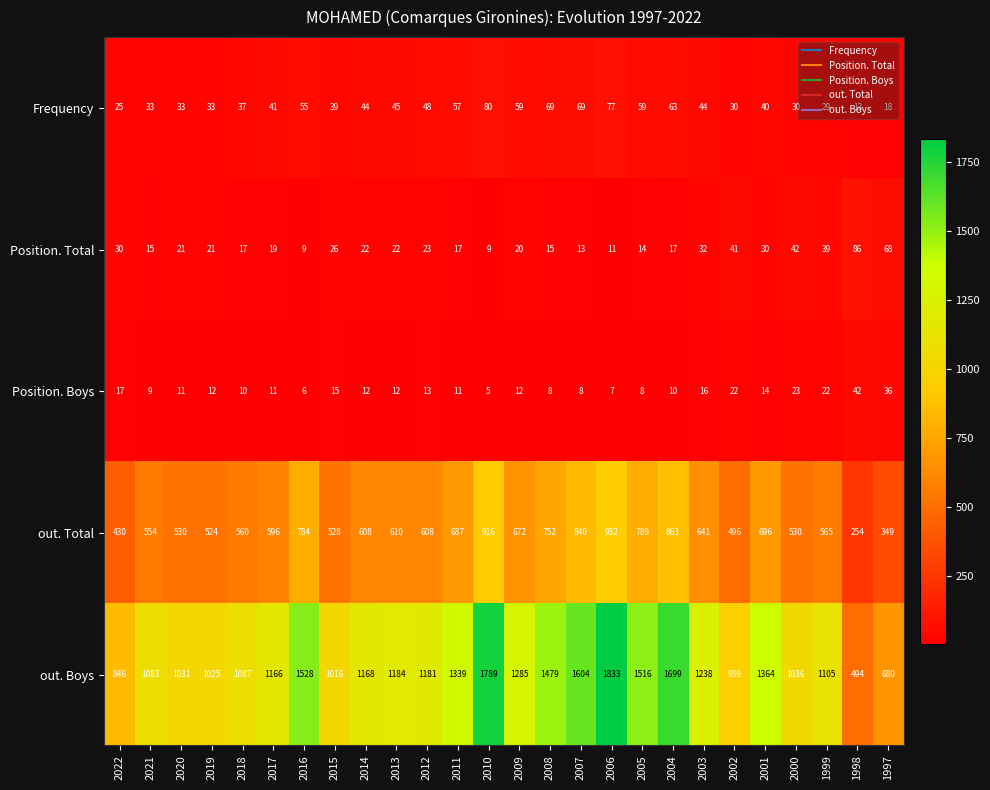

How many data points does each series have?

26